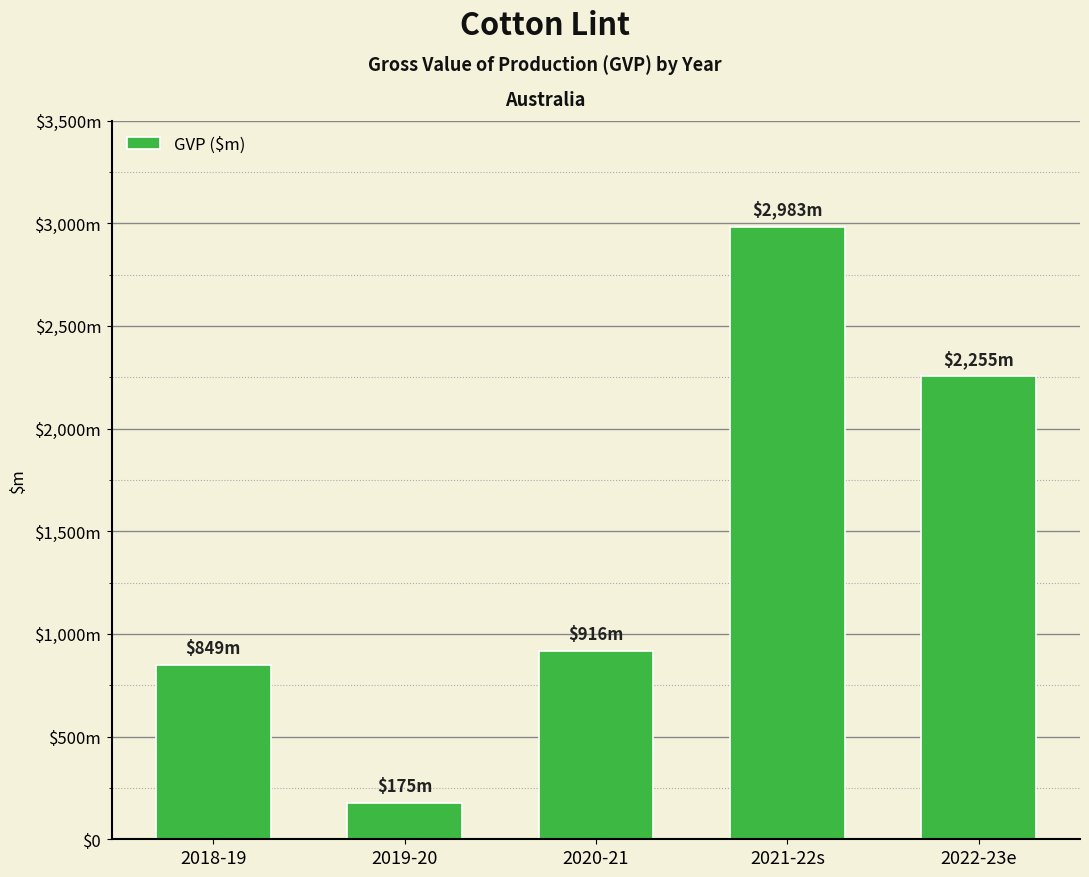

Read the value at 2021-22s.

2982.5